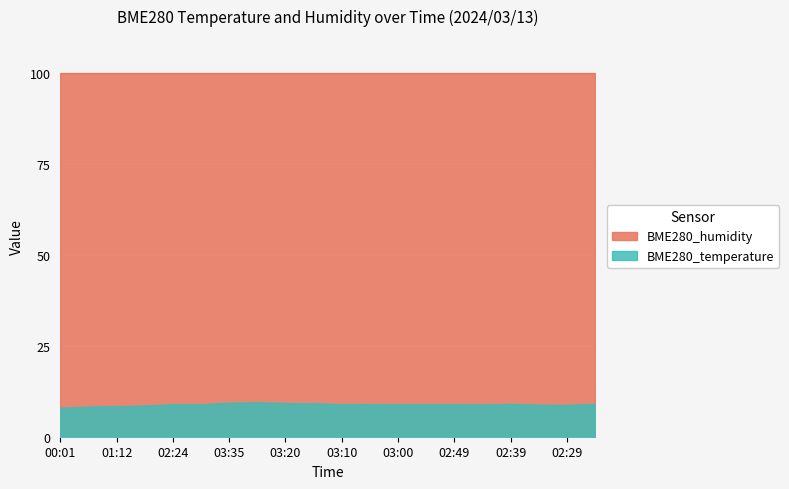

What is the sum of the BME280_temperature values at 11:07 and 02:57?

20.0